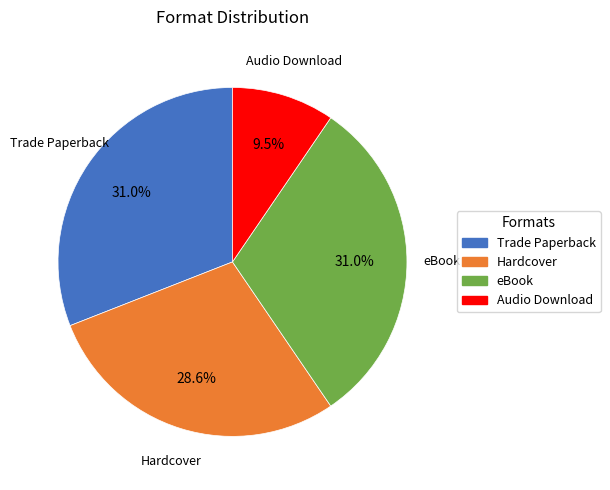

What is the smallest slice in the pie chart?

Audio Download